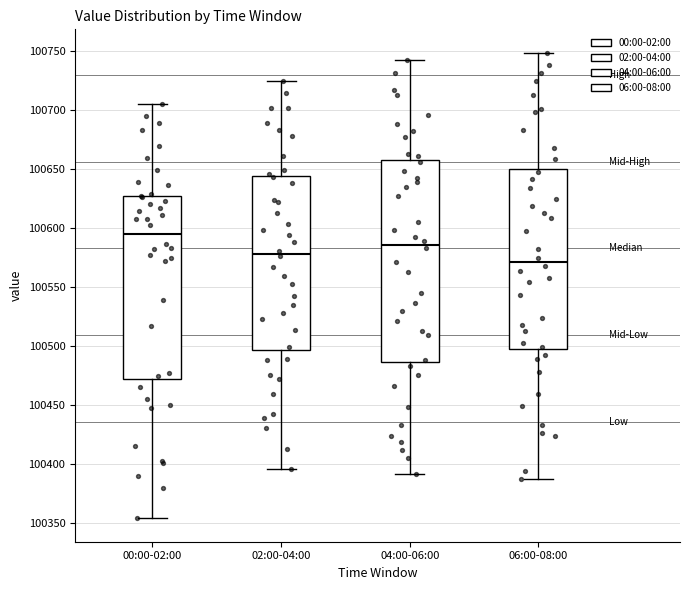

Which box has the lowest median line?

06:00-08:00